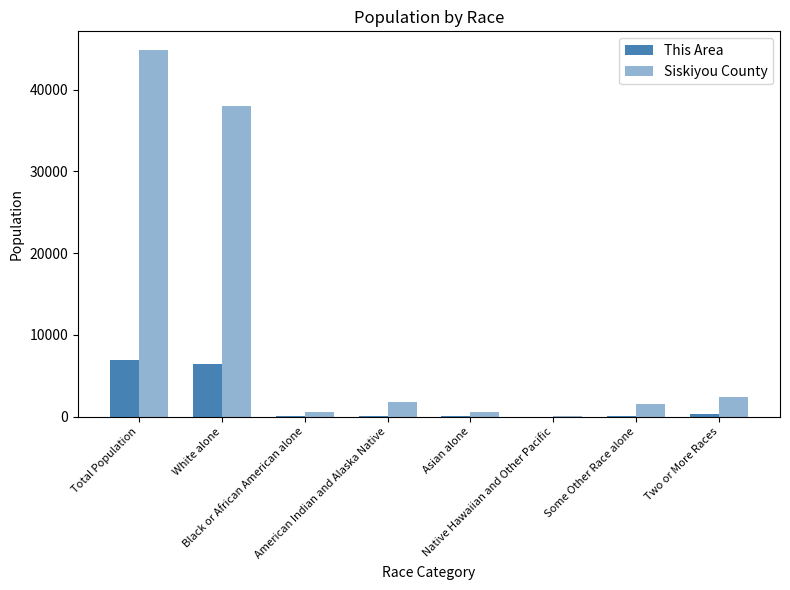

How many groups of bars are there?

8